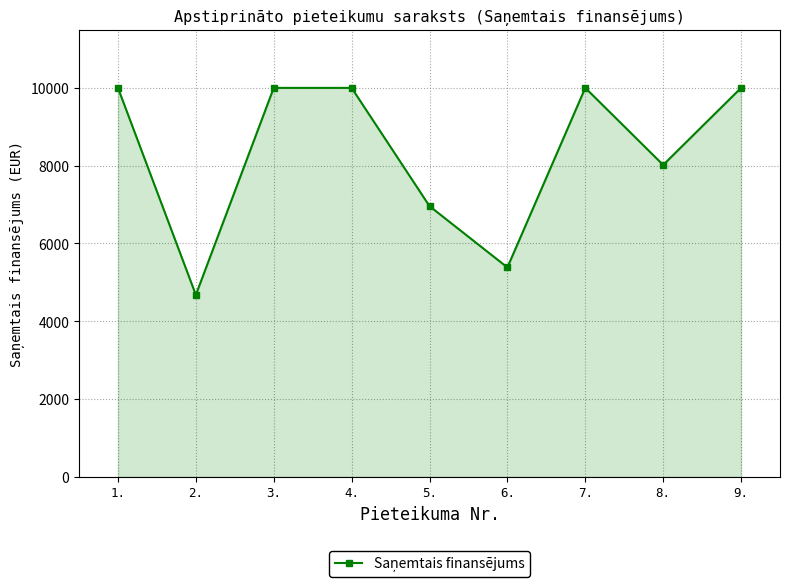

How many distinct data groups are displayed?

1